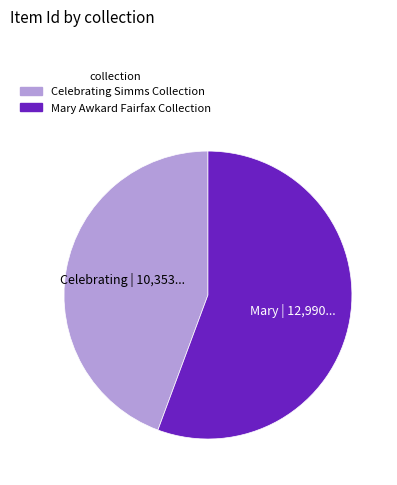

Does any single category account for the majority?

Yes